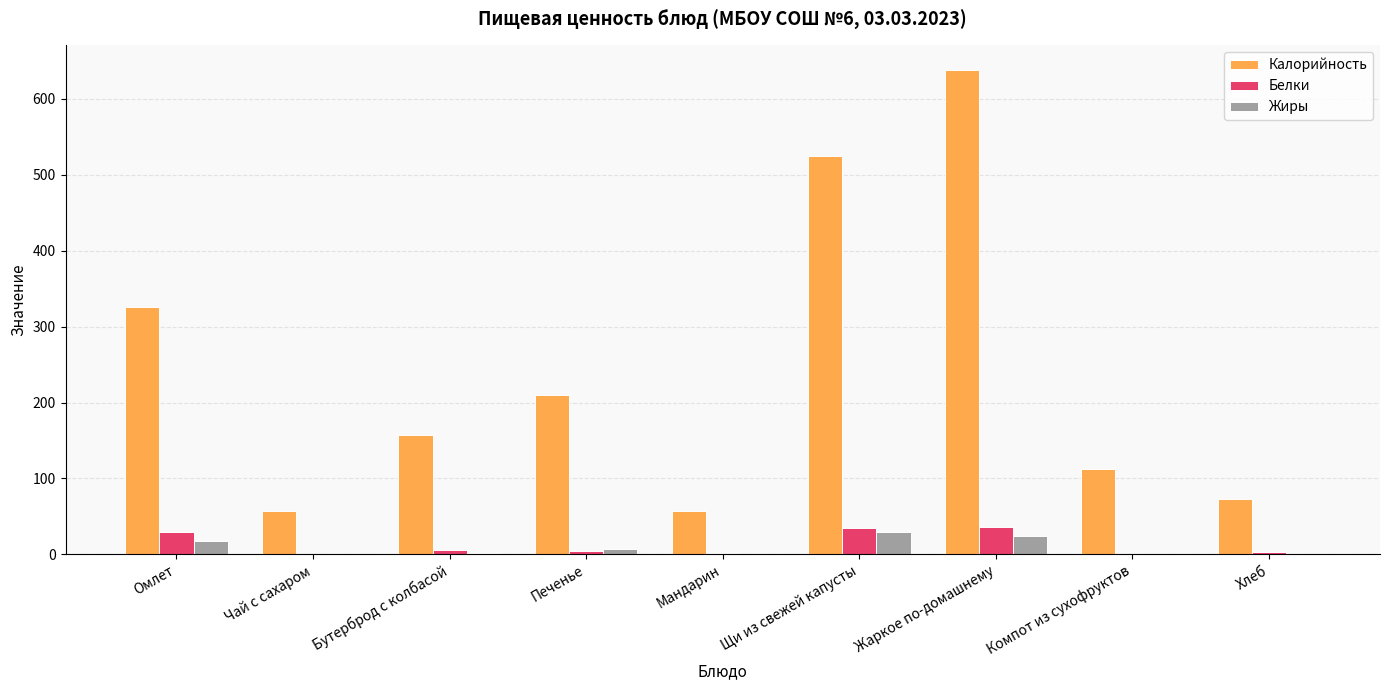

Which category has the highest value across all series?

Жаркое по-домашнему